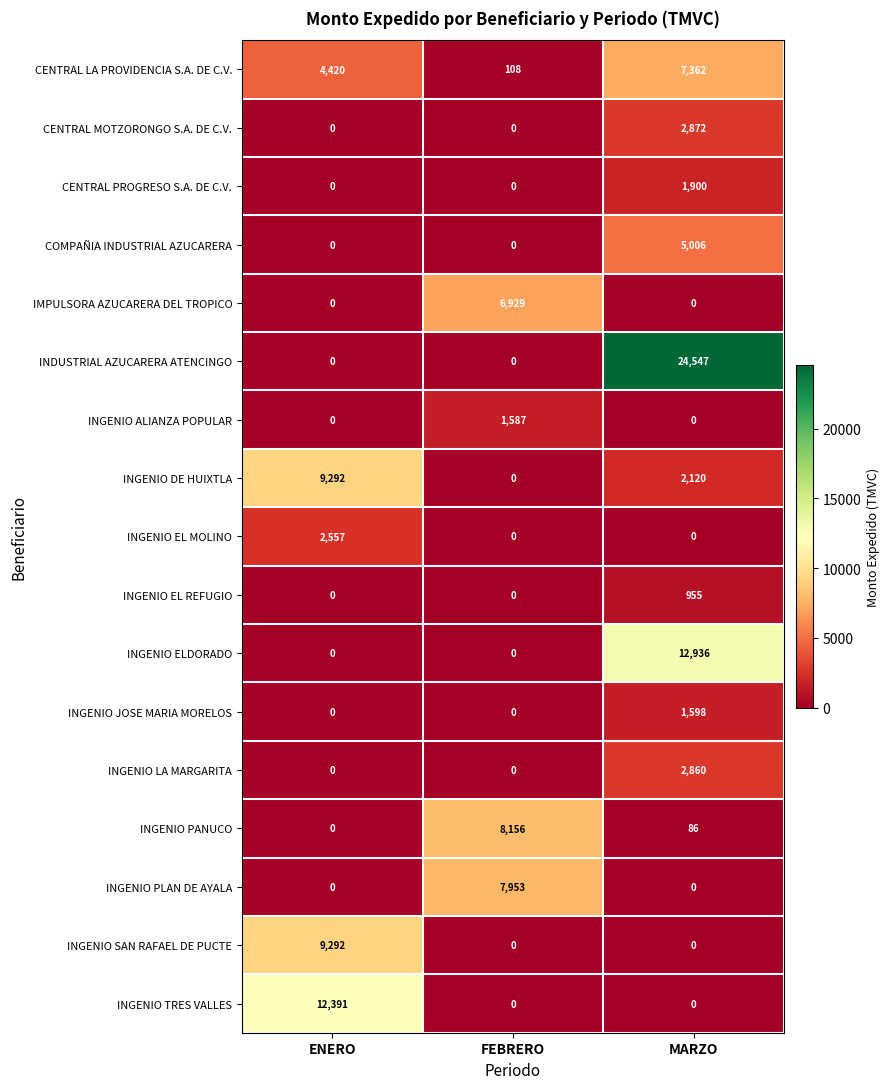

Count the INGENIO ELDORADO values in the range 0 to 12936.

3